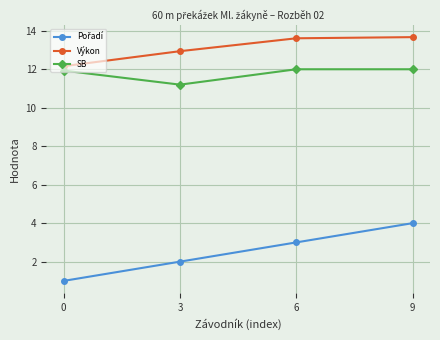

In SB, how many points are lower than both neighbors (excluding endpoints)?

1